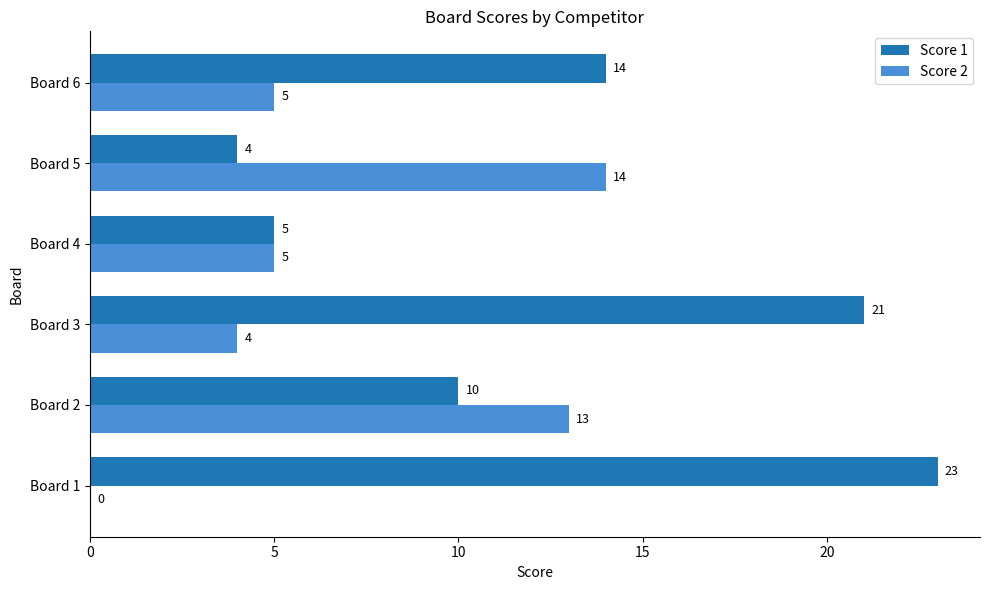

What is the sum of all Score 2 values?

41